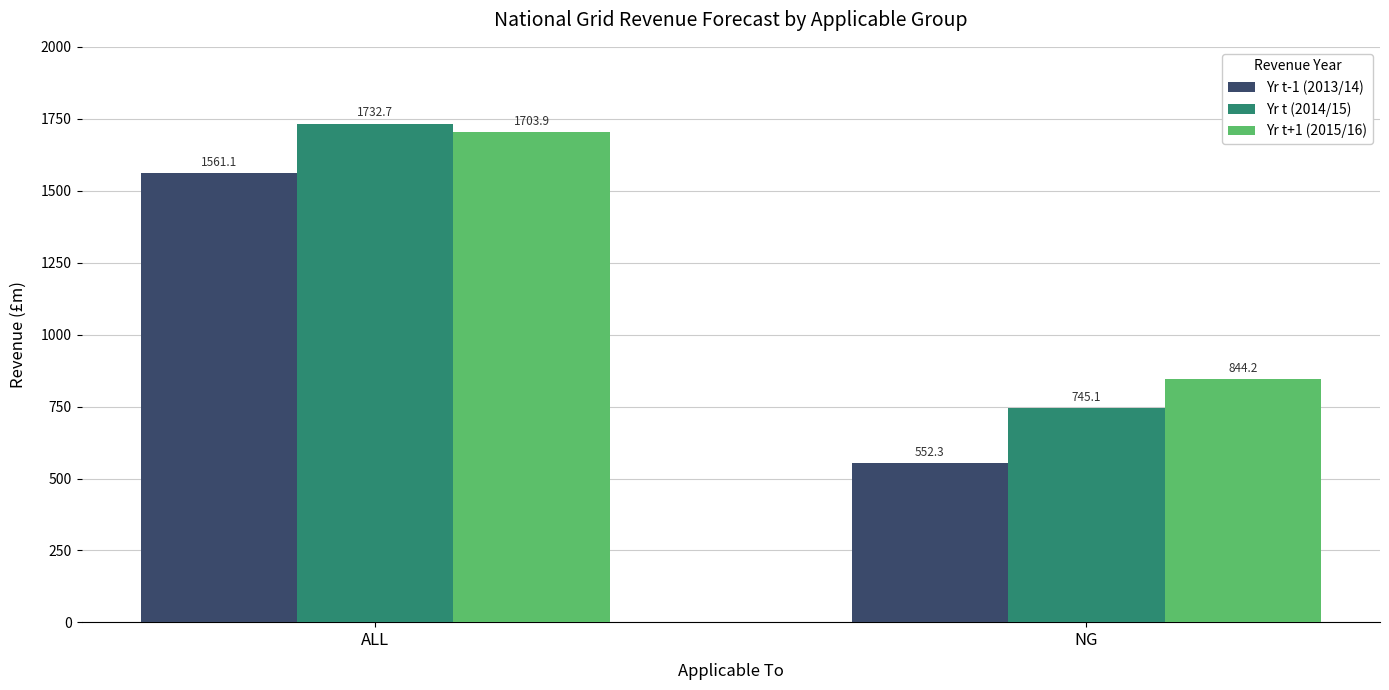

The value of Yr t+1 (2015/16) at NG is 1310.3. True or false?

False